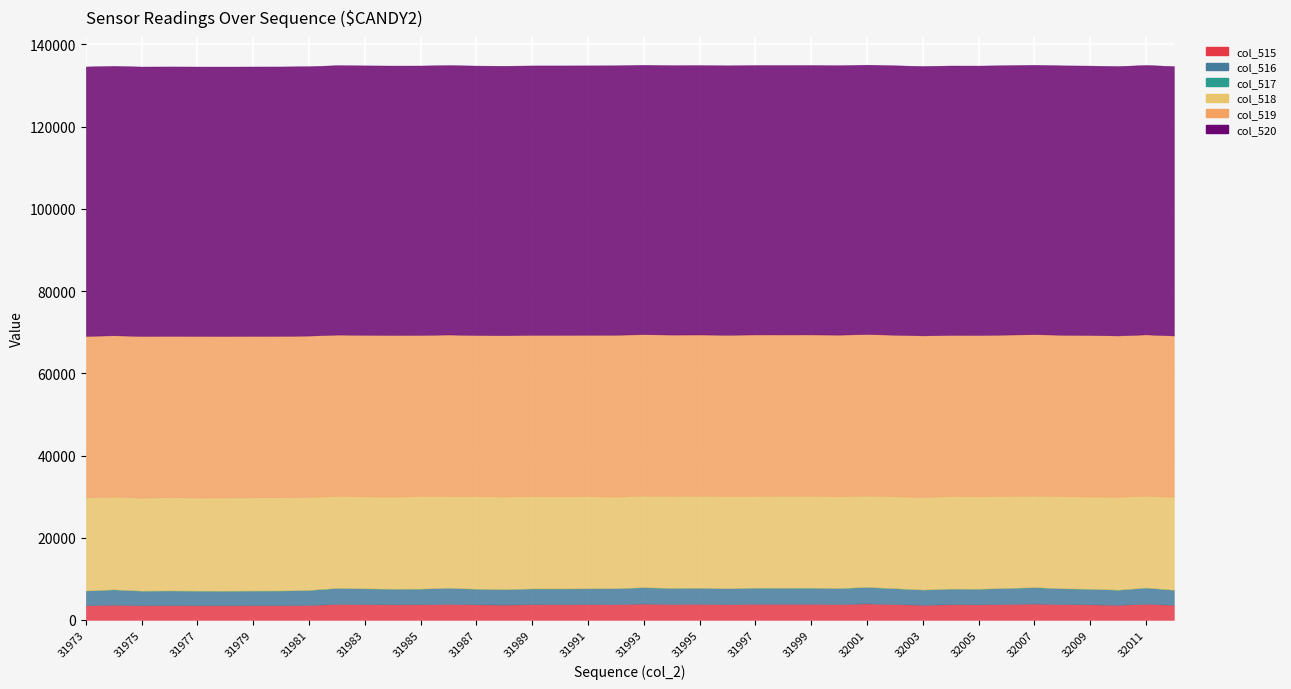

Between 31989 and 32008, which series saw the biggest shift?

col_518